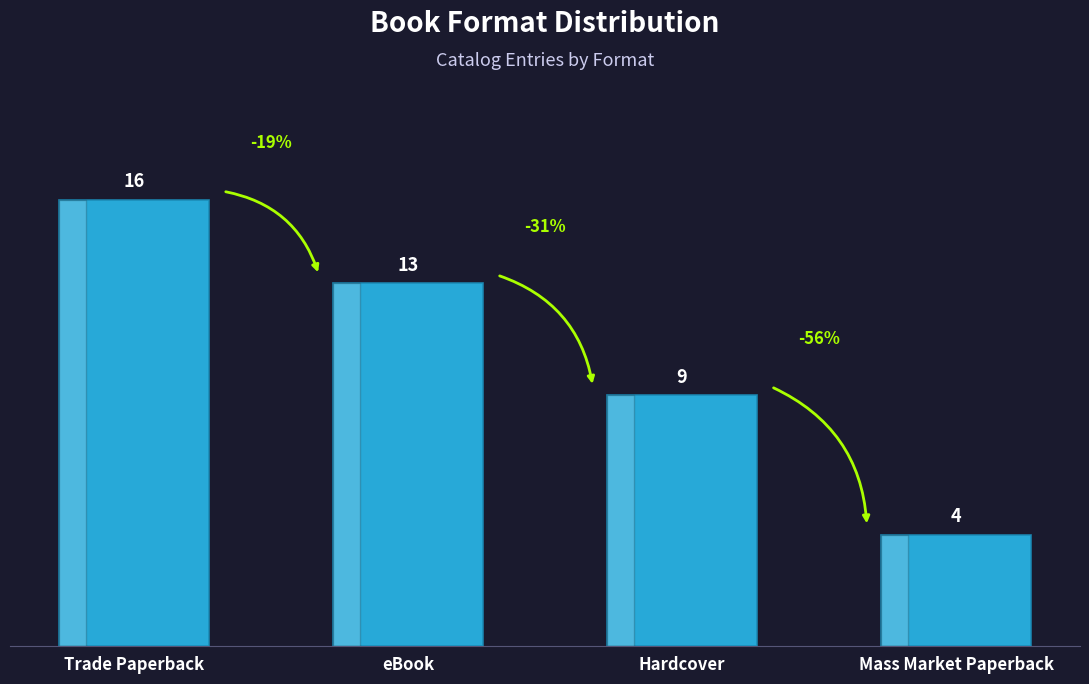

Rank the categories by value from lowest to highest.

Mass Market Paperback, Hardcover, eBook, Trade Paperback